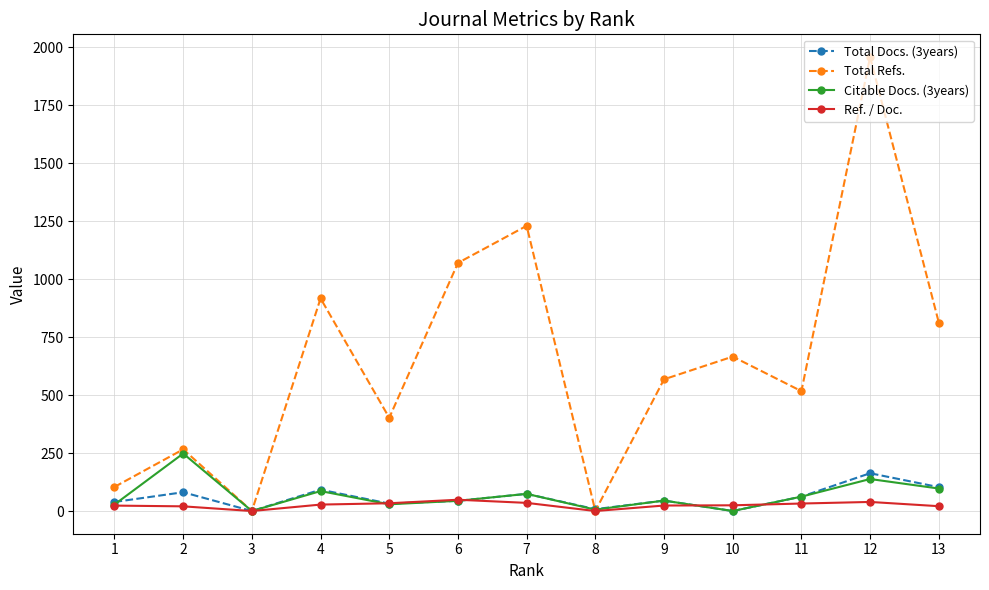

What is the highest value of the Total Refs. series?

1958.0